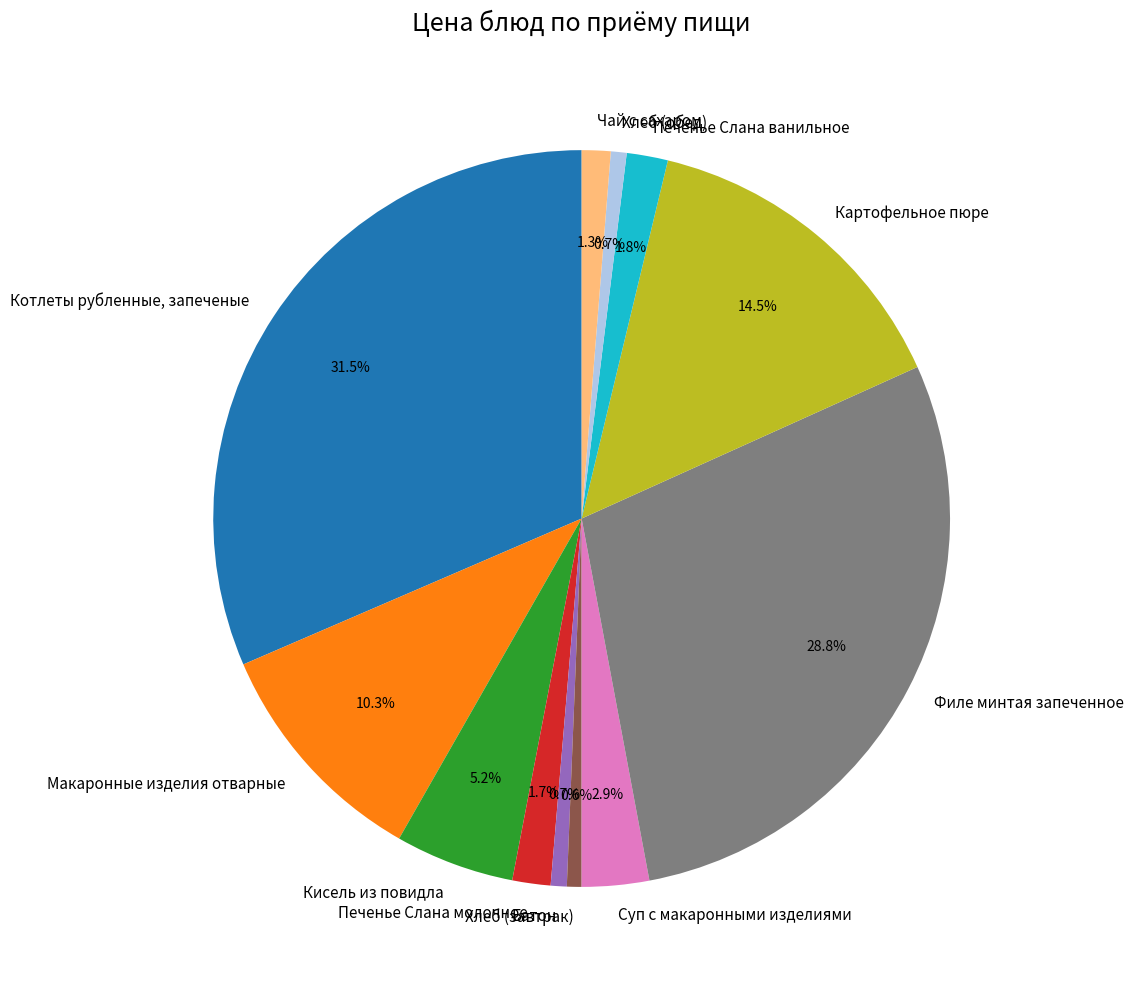

To the nearest percent, what portion does Батон represent?

1%